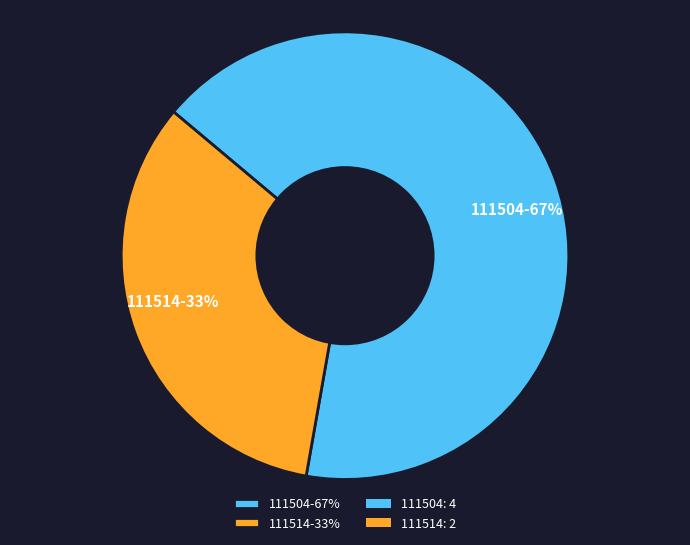

The 111504 slice represents 67% of the pie. True or false?

True